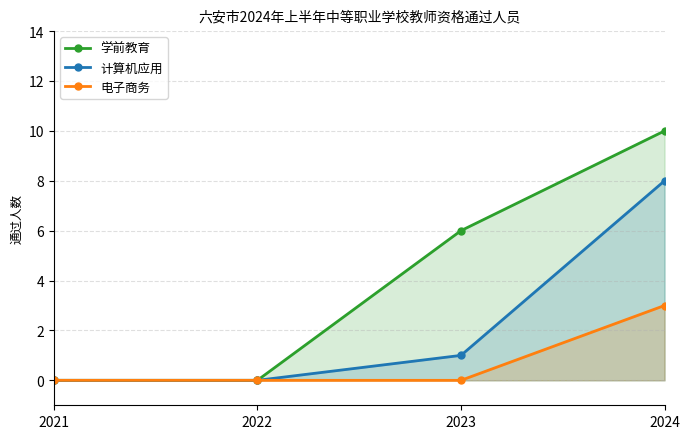

What are all the series names shown in the legend?

学前教育, 计算机应用, 电子商务